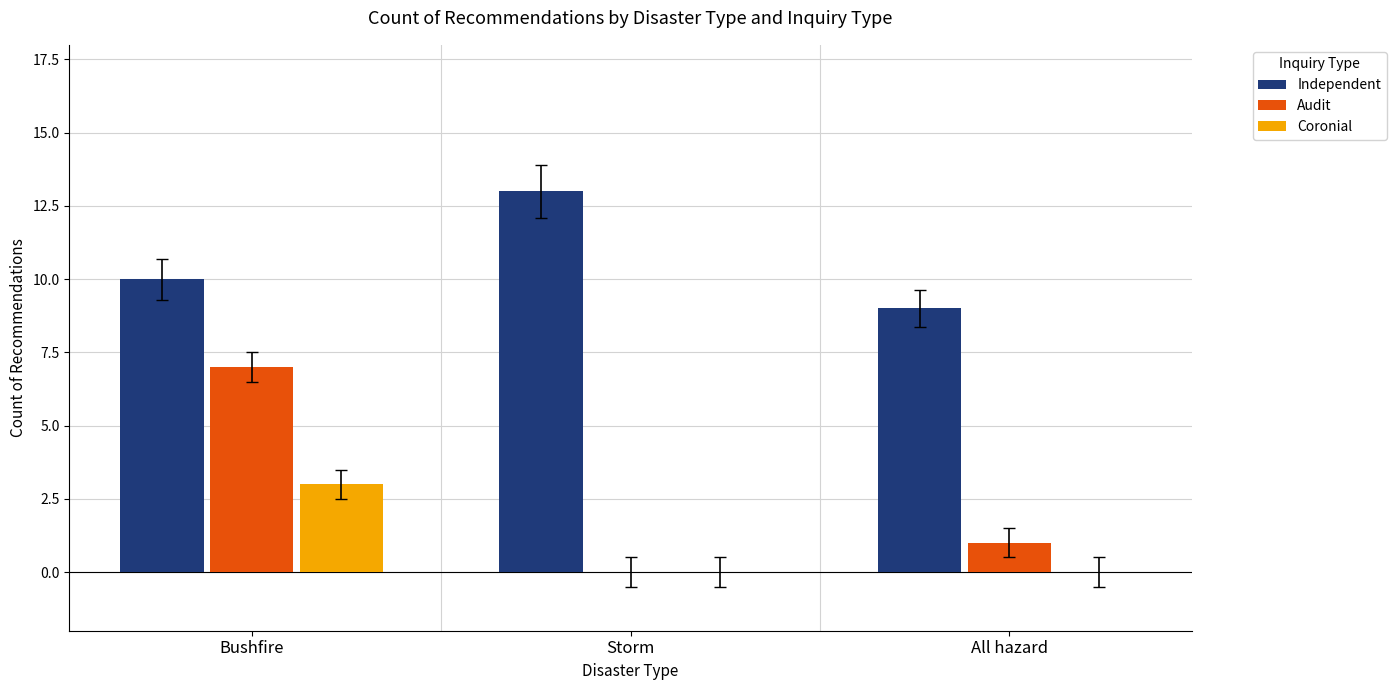

What is the sum of all Coronial values?

3